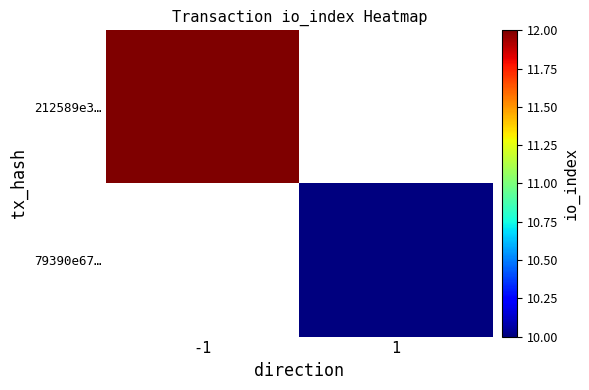

How many distinct data groups are displayed?

2